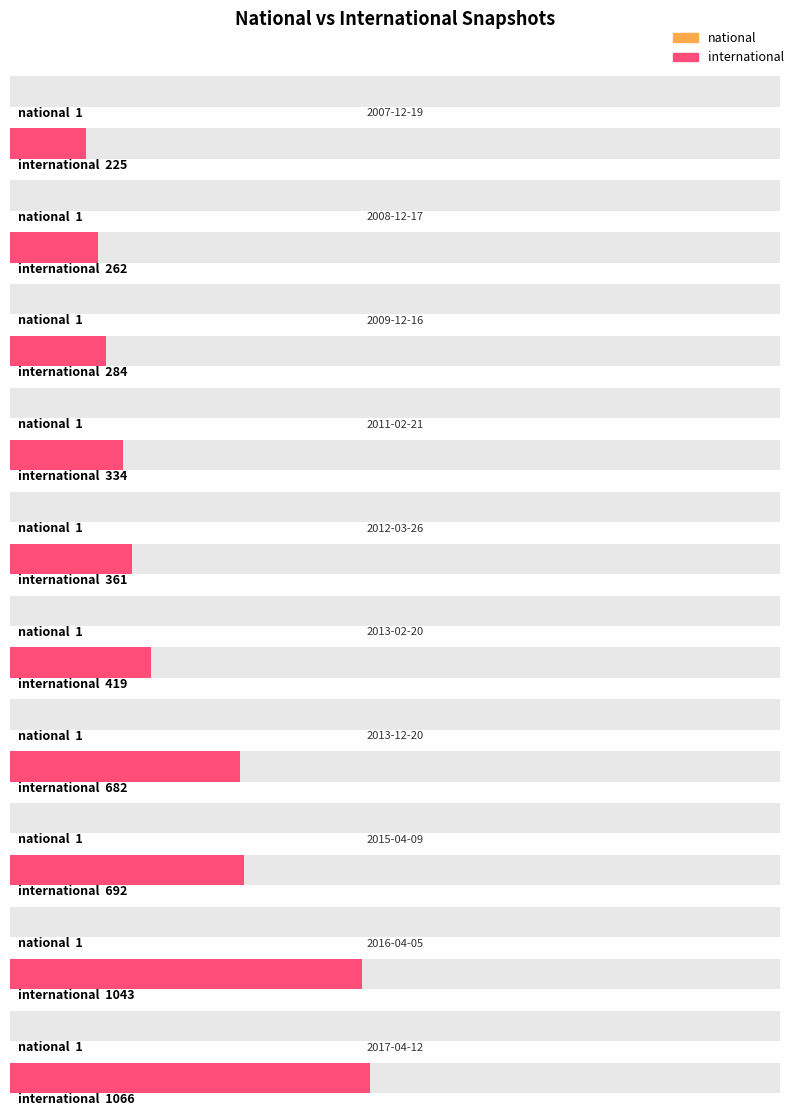

What is the smallest value displayed?

1